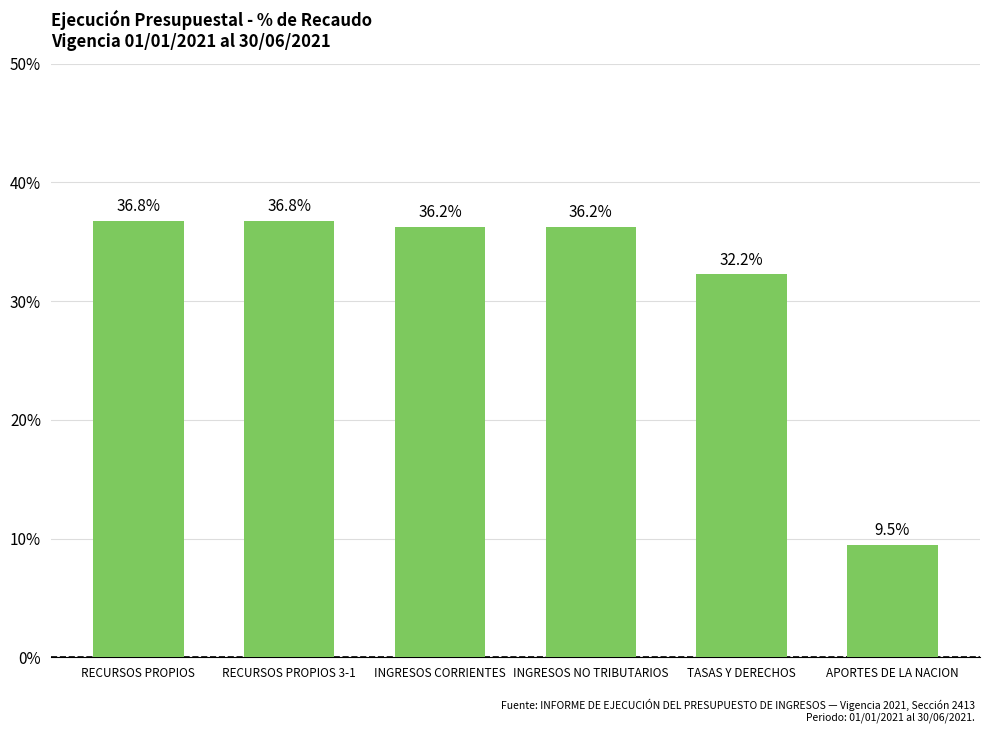

True or false: the data shows 0.4 at INGRESOS CORRIENTES.

True